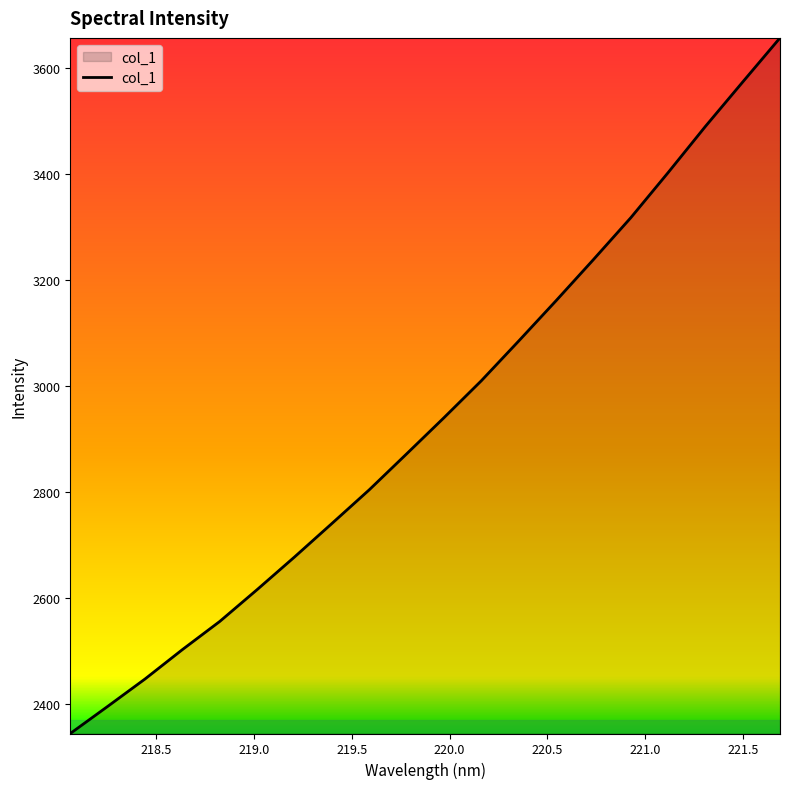

What is the difference between the maximum and minimum values?

1312.5